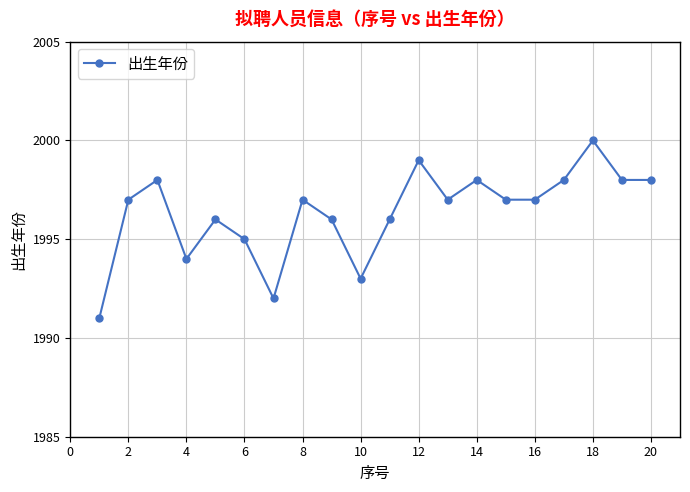

What is the value of the 19th point from the left?

1998